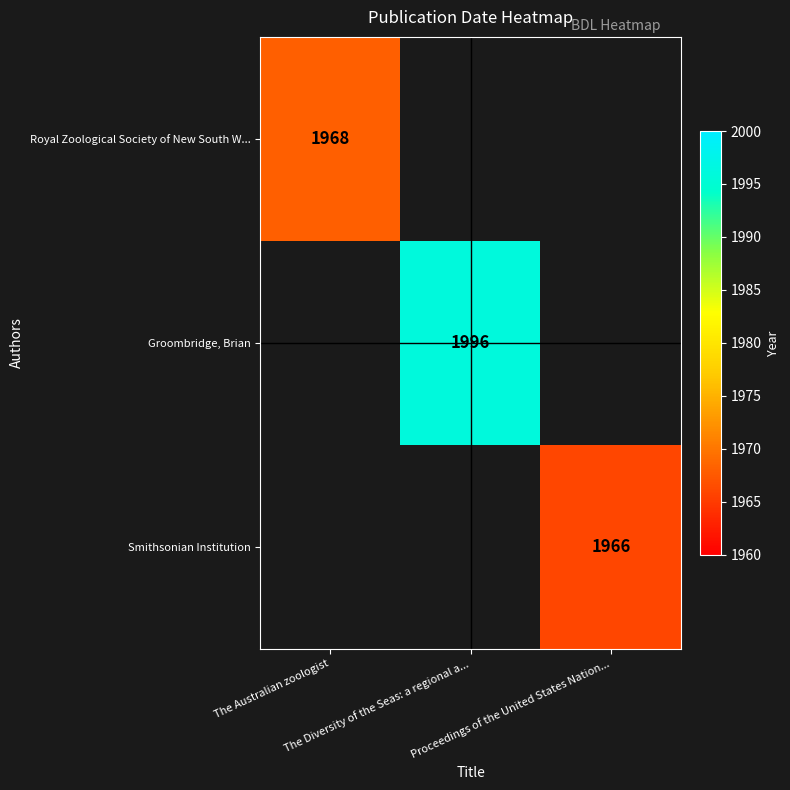

Is the value of Royal Zoological Society of New South W... at The Diversity of the Seas: a regional a... greater than the value of Smithsonian Institution at Proceedings of the United States Nation...?

No